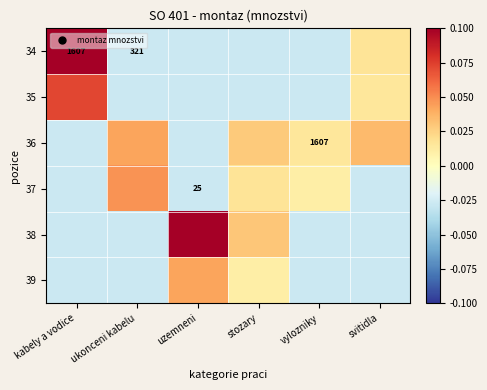

At which label is 36 closest to 0?

vylozniky